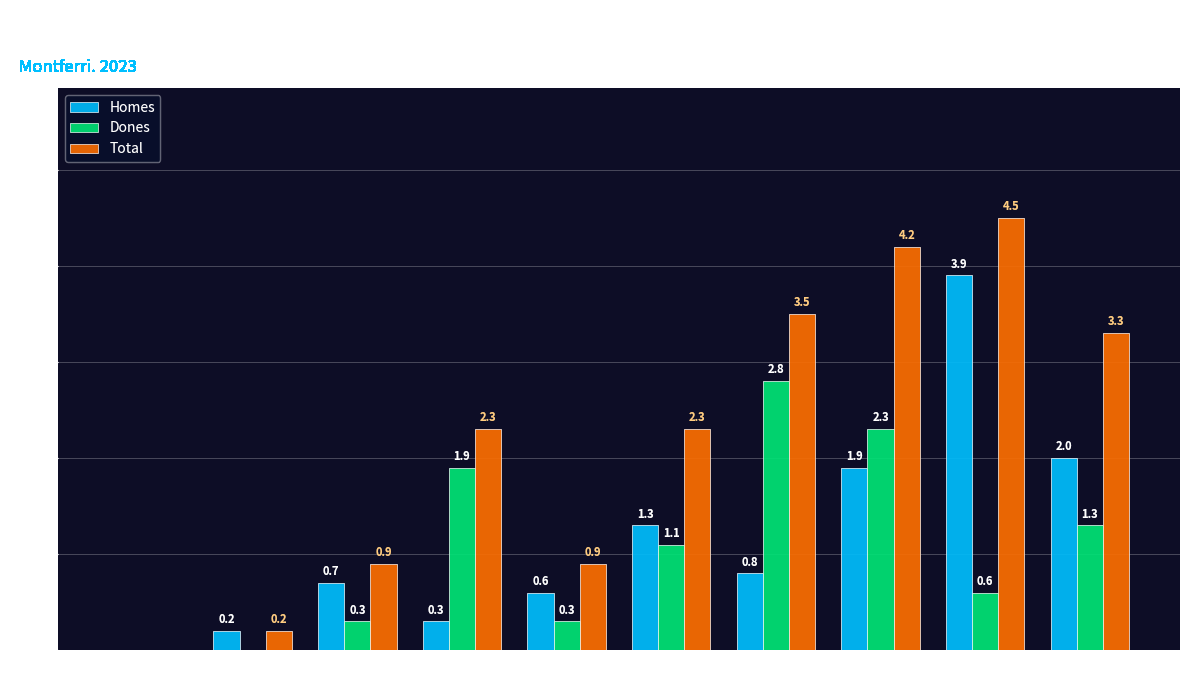

Which series has the widest spread of values?

Total